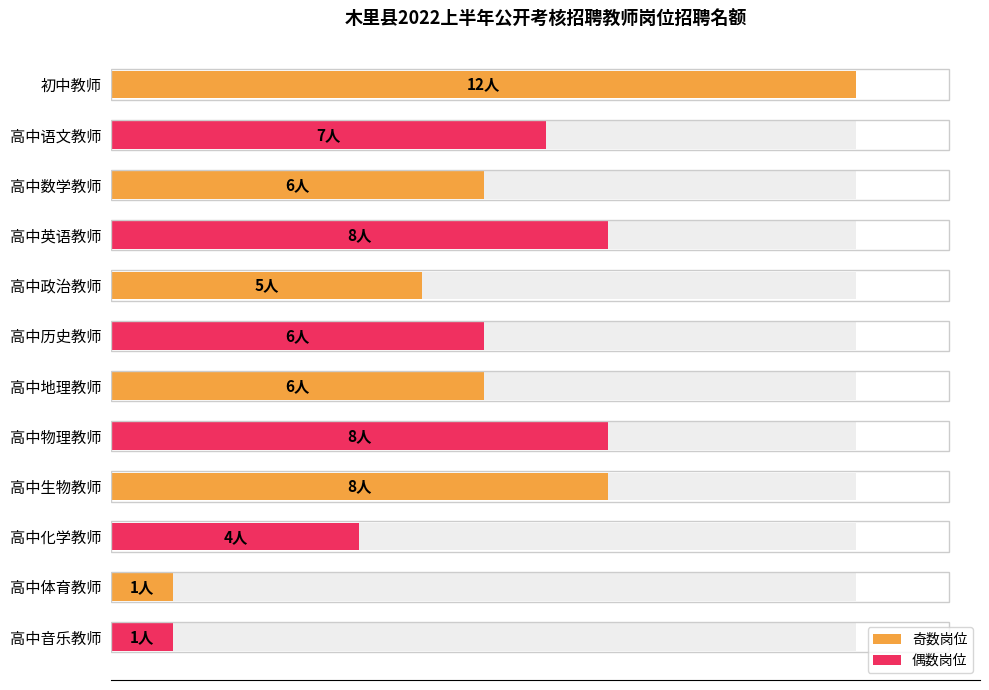

What is the average value?

6